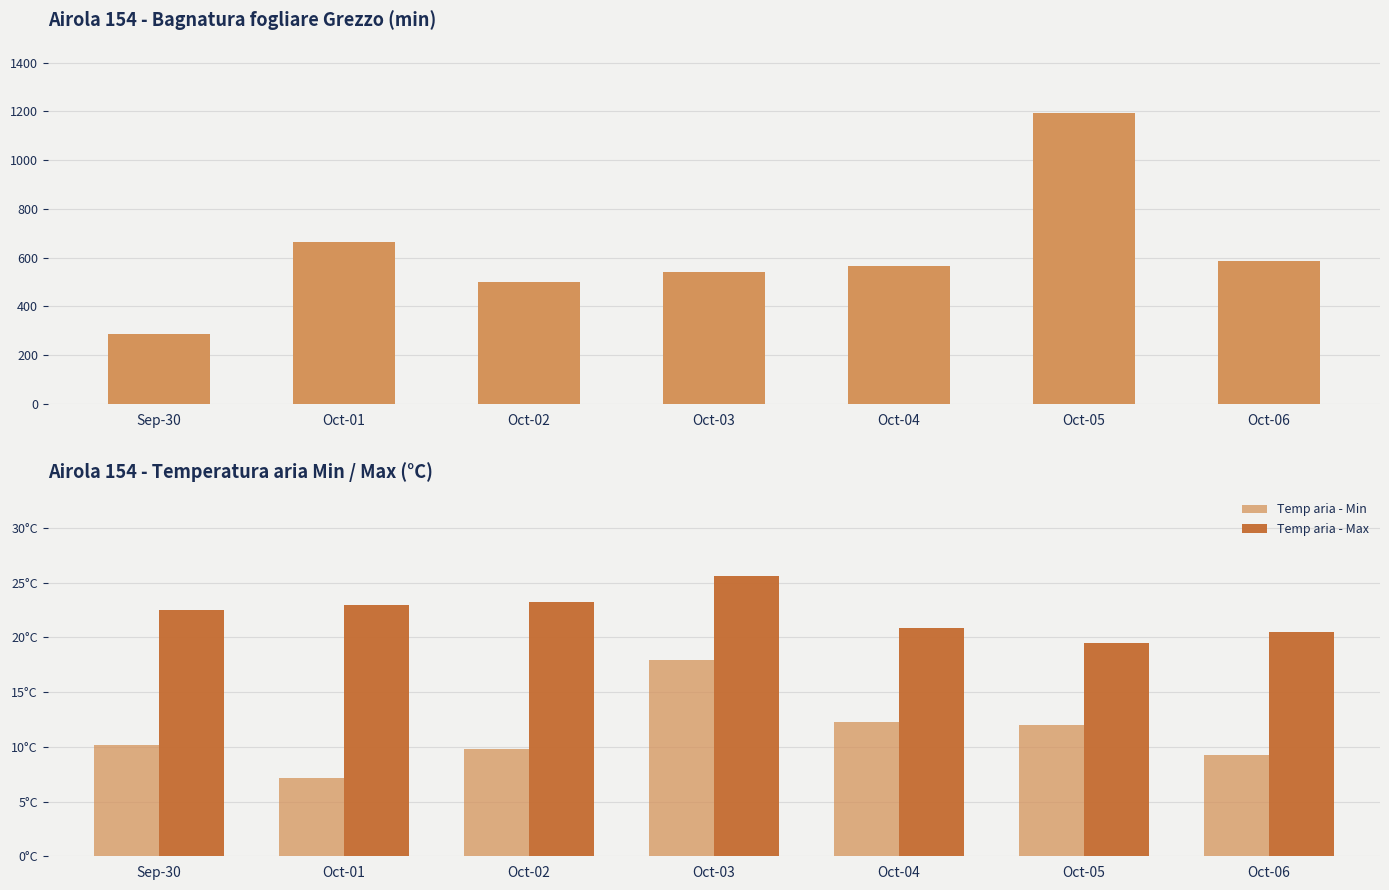

What is the difference between the Temp aria - Min values at Oct-03 and Oct-04?

5.6